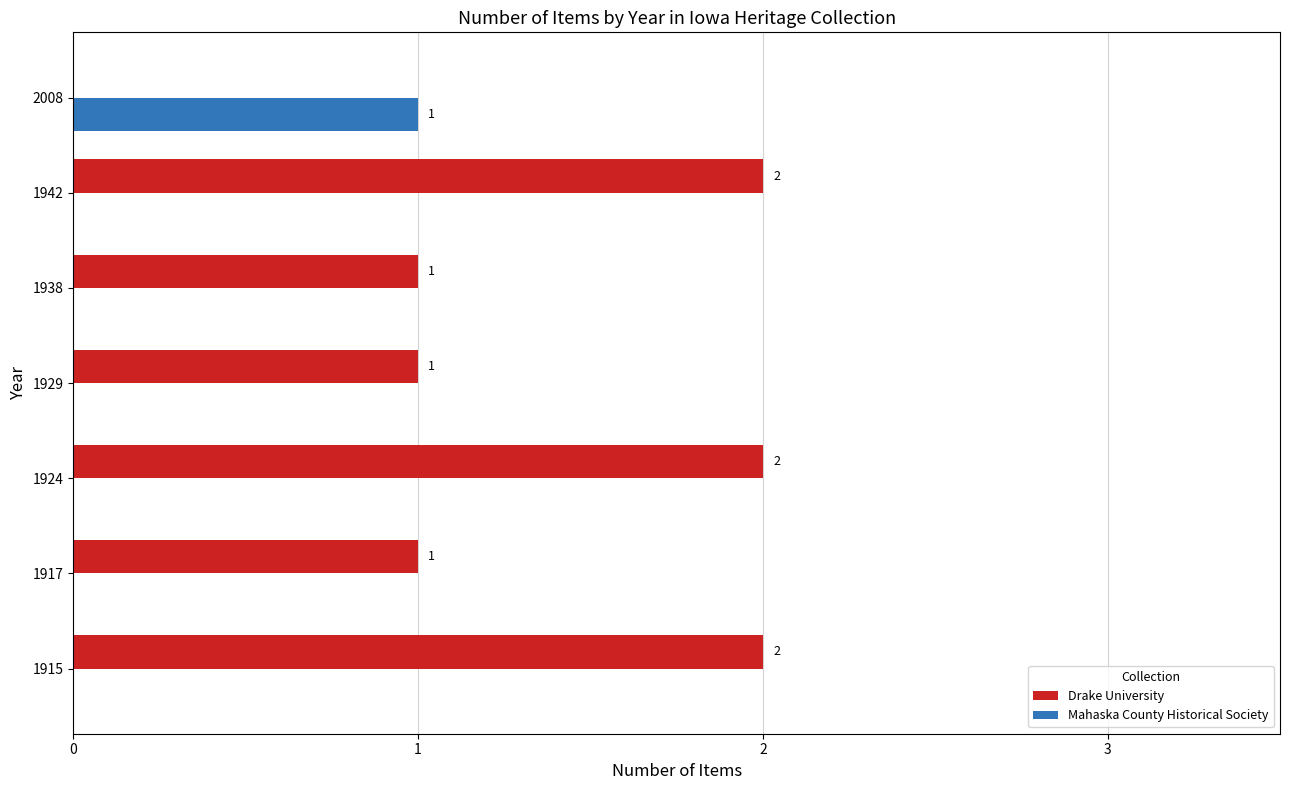

What is the sum of the Drake University values at 1915 and 1924?

4